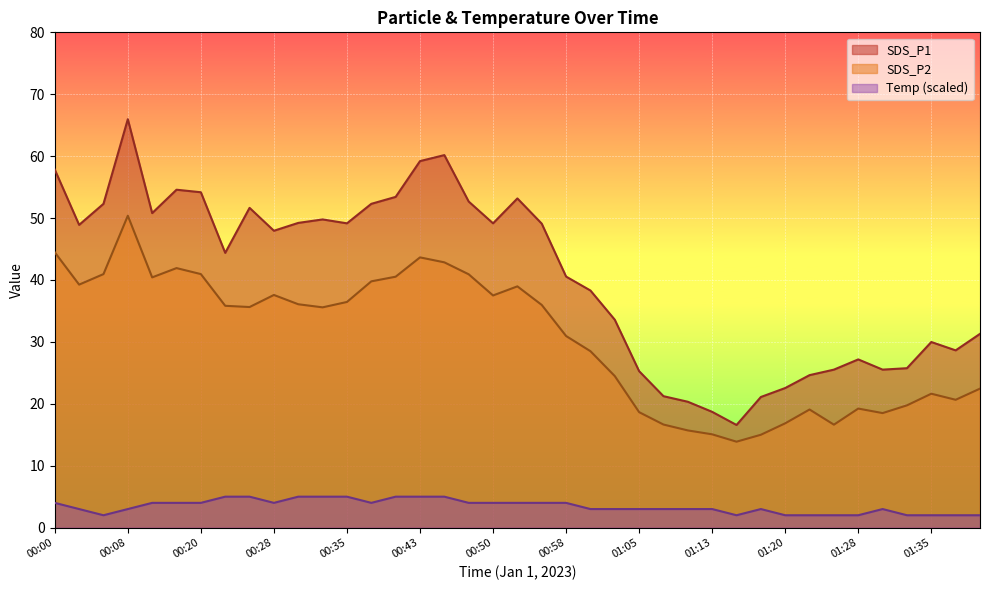

True or false: SDS_P1 has a value of 49.1 at 00:55.

True